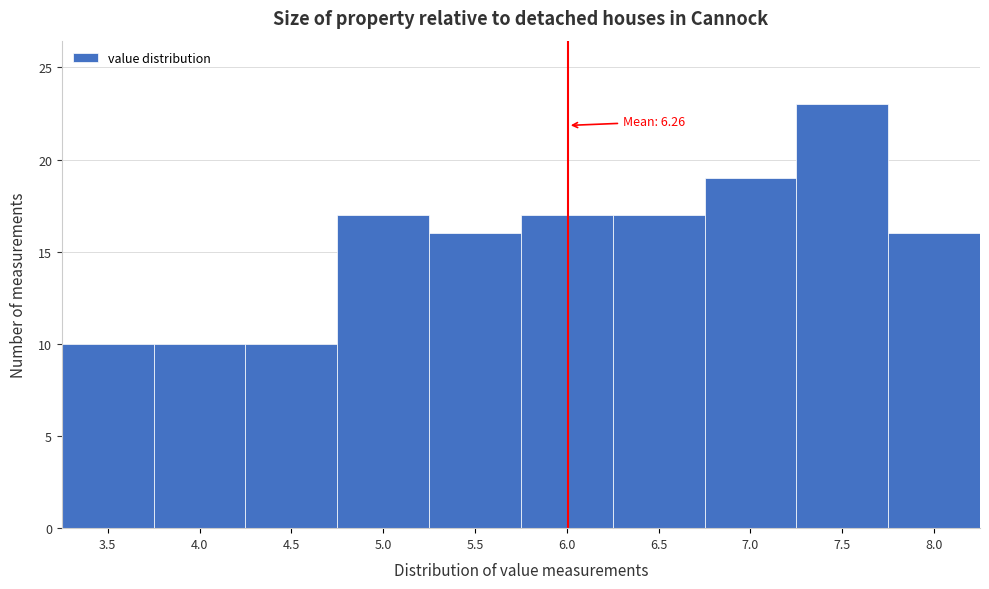

Reading left to right, transcribe all the data shown in this chart.

3.5=10	4.0=10	4.5=10	5.0=17	5.5=16	6.0=17	6.5=17	7.0=19	7.5=23	8.0=16